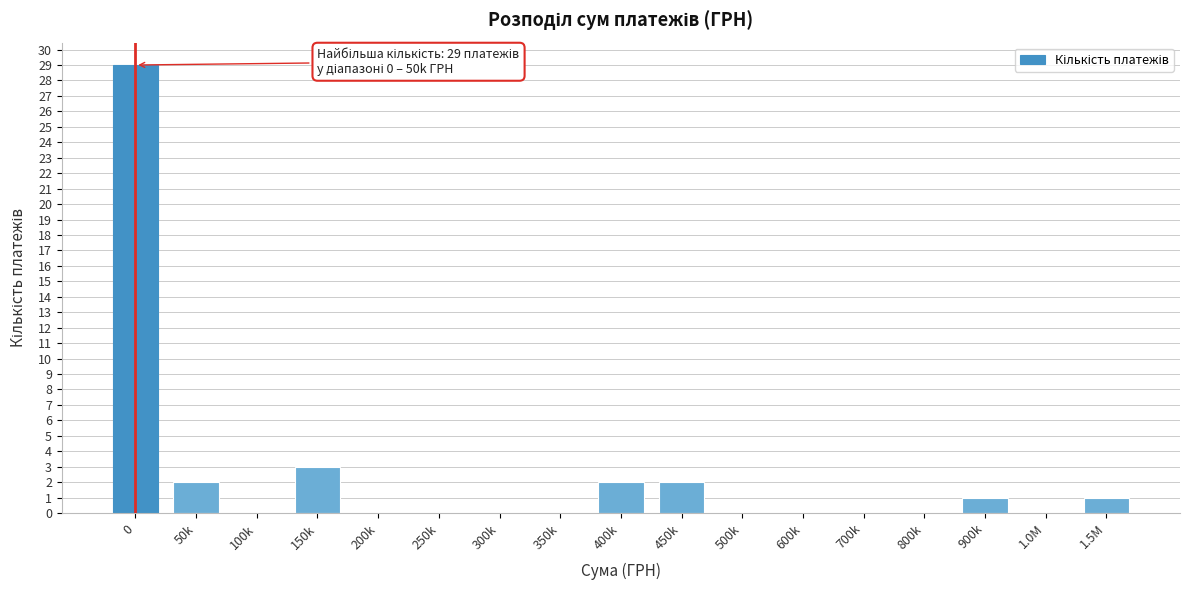

Reading left to right, extract all data points from this chart.

0=29	50k=2	100k=0	150k=3	200k=0	250k=0	300k=0	350k=0	400k=2	450k=2	500k=0	600k=0	700k=0	800k=0	900k=1	1.0M=0	1.5M=1